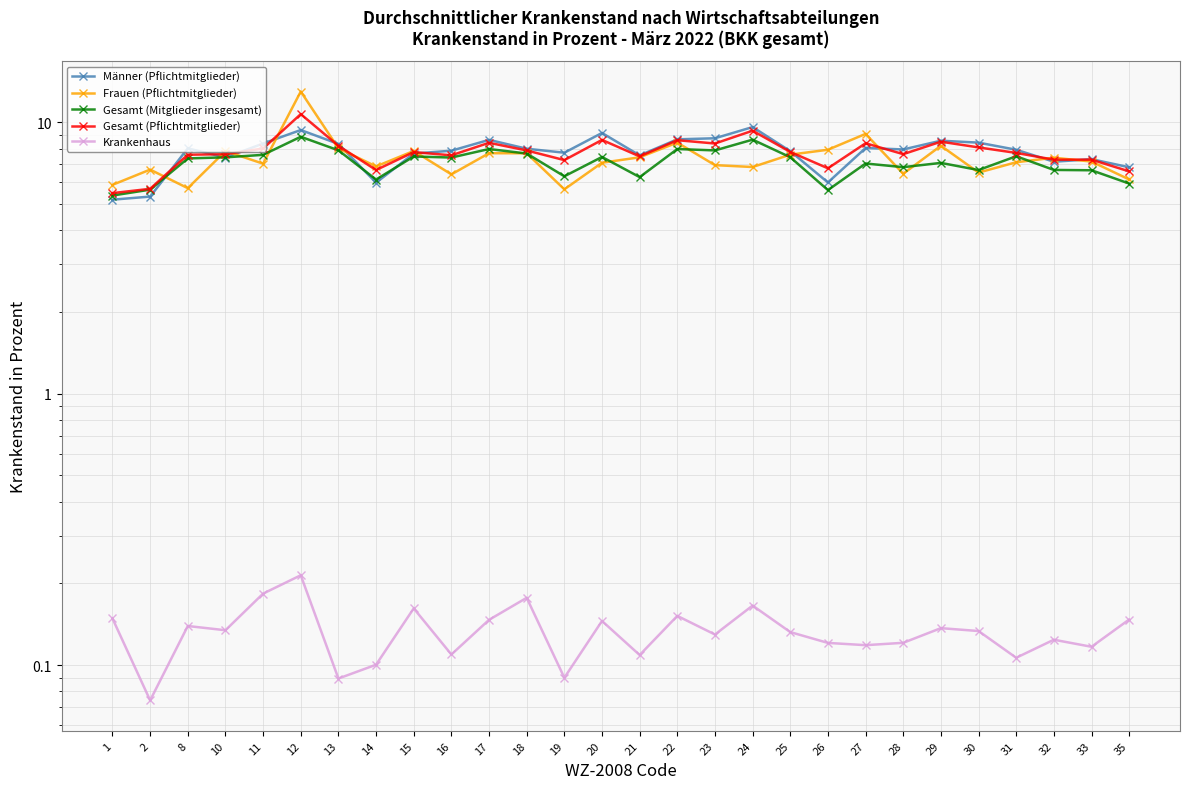

Which series has the widest spread of values?

Frauen (Pflichtmitglieder)